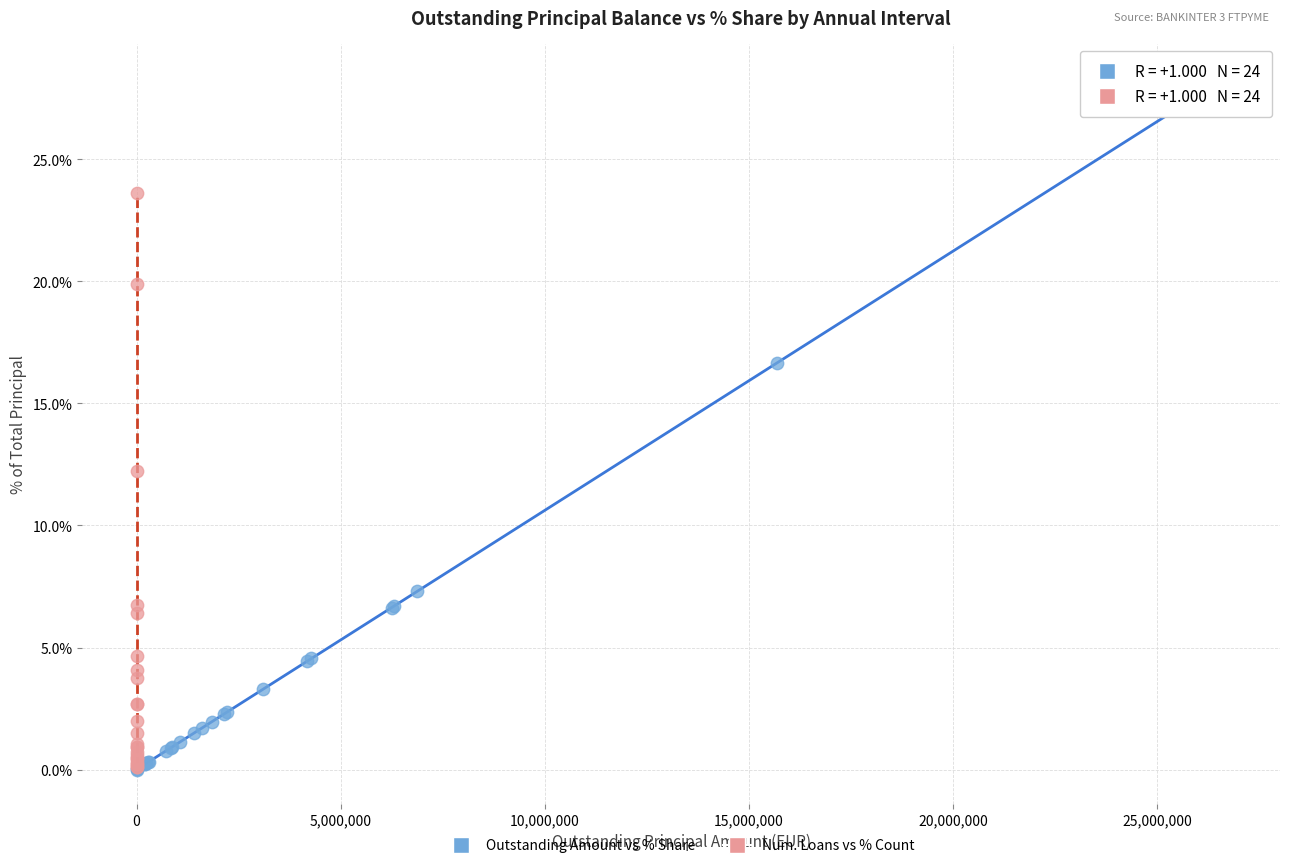

What are all the series names shown in the legend?

Outstanding Amount vs % Share, Num. Loans vs % Count